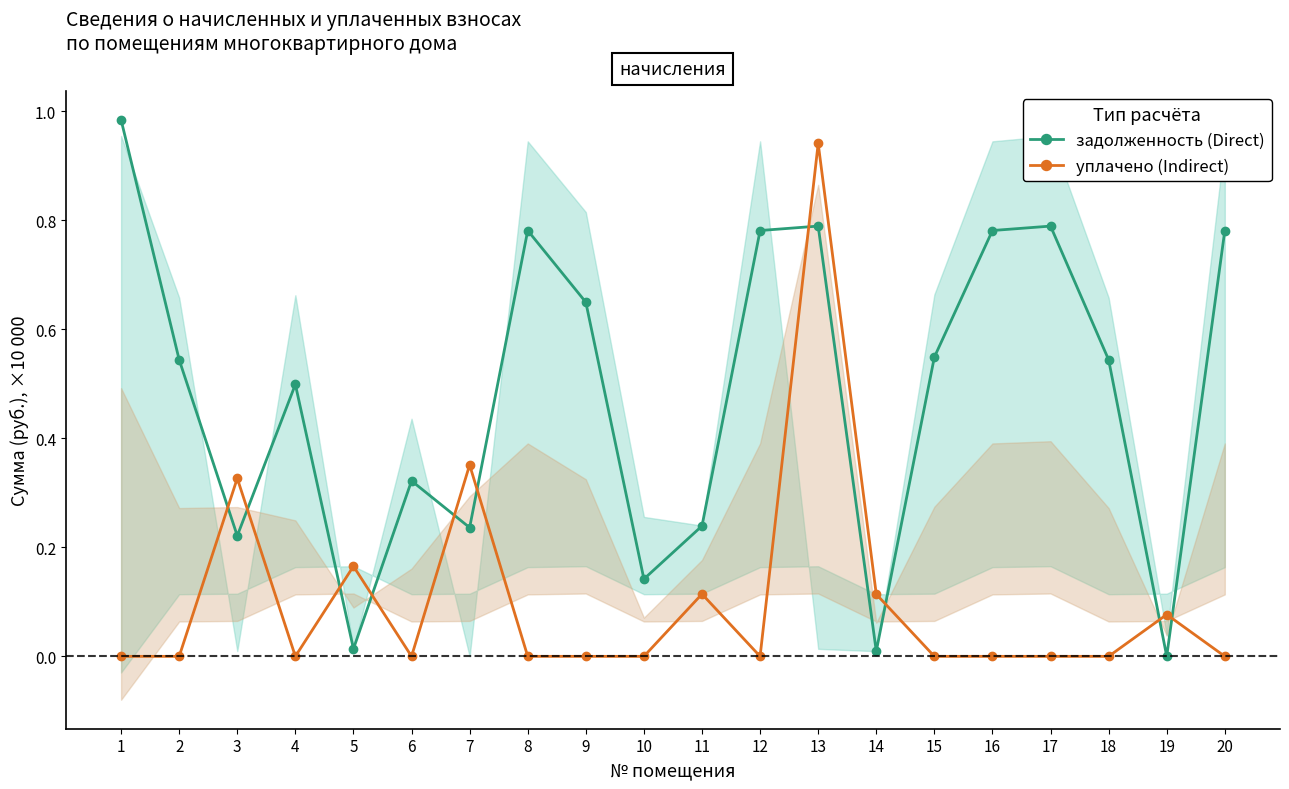

Rank the categories by уплачено (Indirect) value from highest to lowest.

13, 7, 3, 5, 11, 14, 19, 1, 2, 4, 6, 8, 9, 10, 12, 15, 16, 17, 18, 20